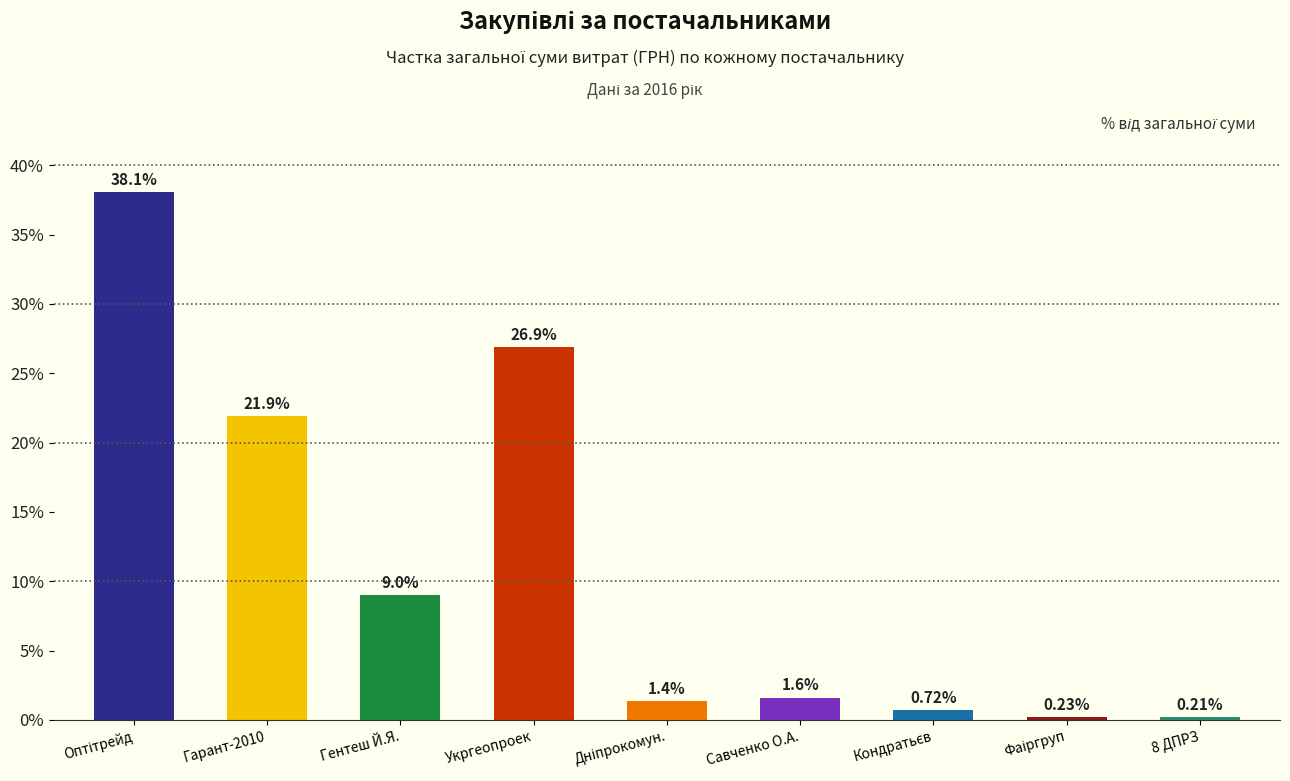

Which label corresponds to the smallest value in the chart?

8 ДПРЗ